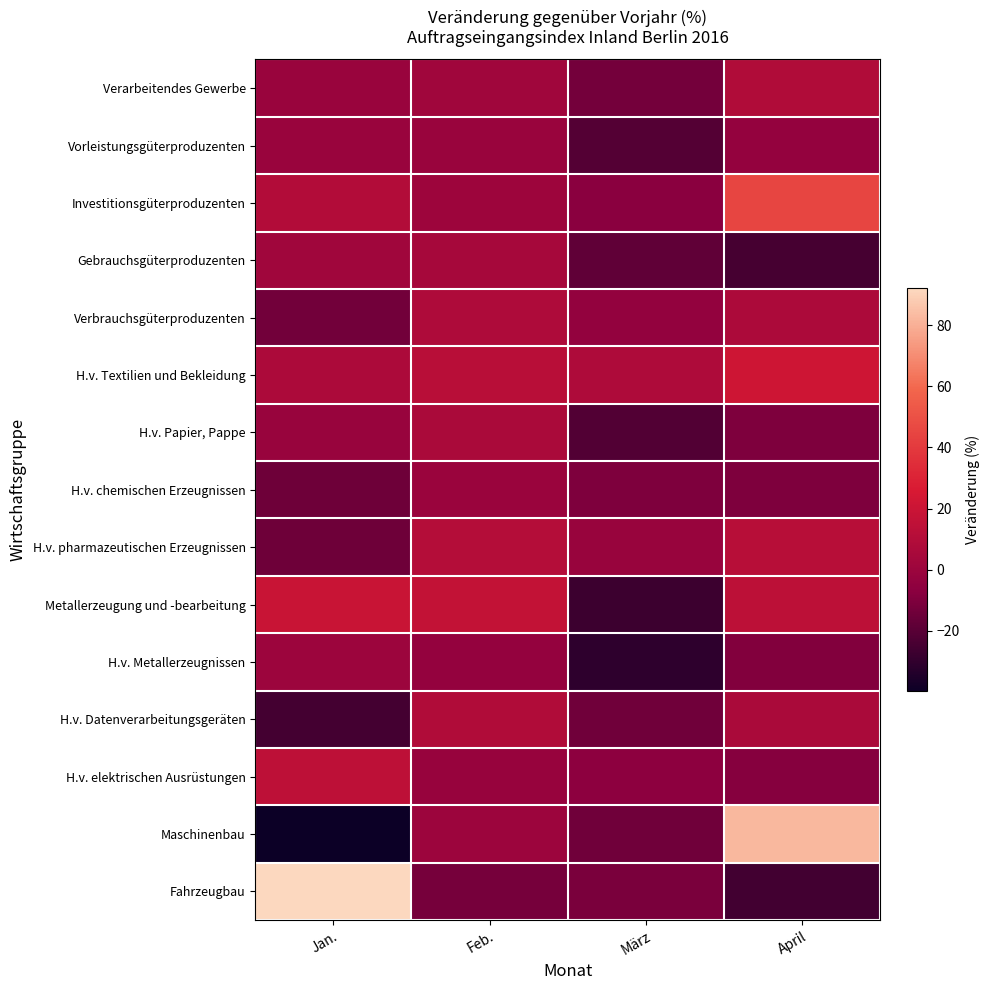

Rank the series by their maximum value, from lowest to highest.

Vorleistungsgüterproduzenten, H.v. chemischen Erzeugnissen, H.v. Metallerzeugnissen, Gebrauchsgüterproduzenten, H.v. Papier, Pappe, Verbrauchsgüterproduzenten, Verarbeitendes Gewerbe, H.v. Datenverarbeitungsgeräten, H.v. pharmazeutischen Erzeugnissen, H.v. elektrischen Ausrüstungen, Metallerzeugung und -bearbeitung, H.v. Textilien und Bekleidung, Investitionsgüterproduzenten, Maschinenbau, Fahrzeugbau